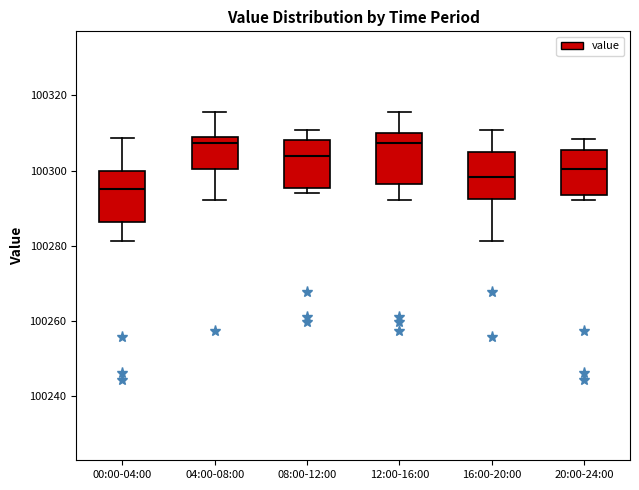

Reading left to right, read every box against the y-axis: the position of its median line, the range the box covers, and the ends of its whiskers. The values are not printed on the chart, so give them approximately, as read against the axis.

00:00-04:00: median 100294, box 100286 to 100300, whiskers 100282 to 100308
04:00-08:00: median 100308, box 100300 to 100310, whiskers 100292 to 100316
08:00-12:00: median 100304, box 100296 to 100308, whiskers 100294 to 100310
12:00-16:00: median 100308, box 100296 to 100310, whiskers 100292 to 100316
16:00-20:00: median 100298, box 100292 to 100306, whiskers 100282 to 100310
20:00-24:00: median 100300, box 100294 to 100306, whiskers 100292 to 100308